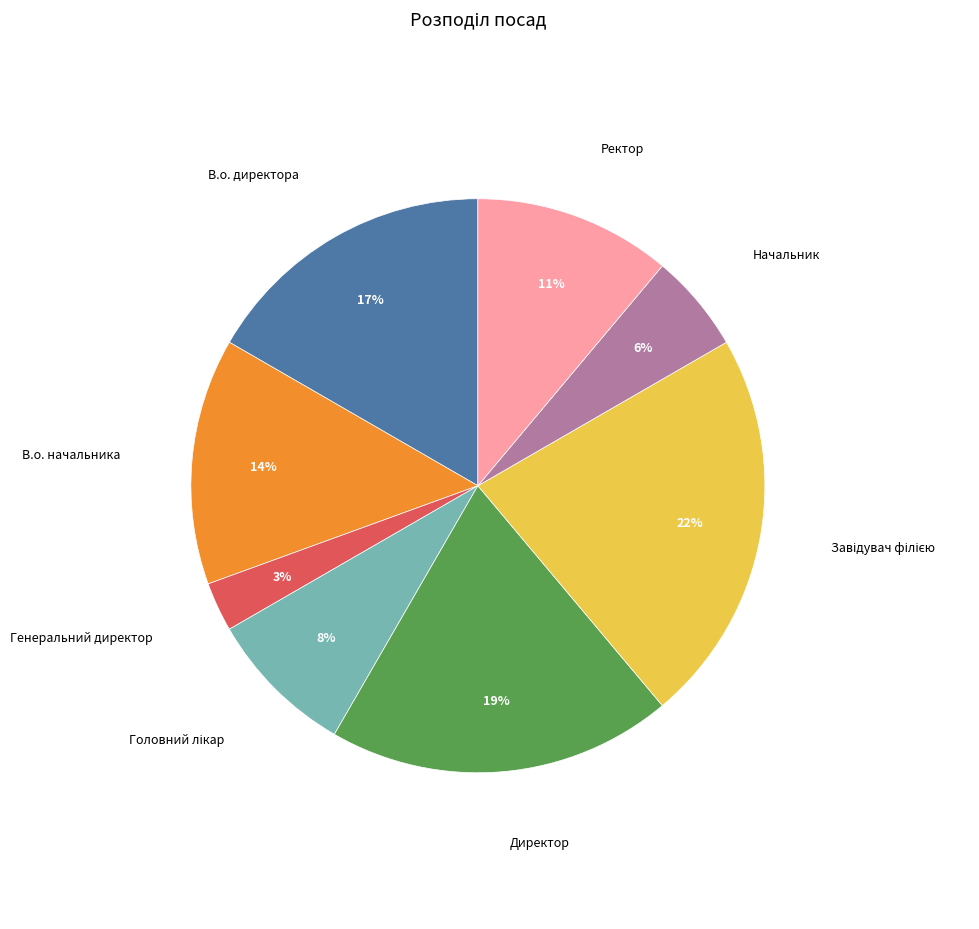

To the nearest percent, what percentage of the pie is Начальник?

6%